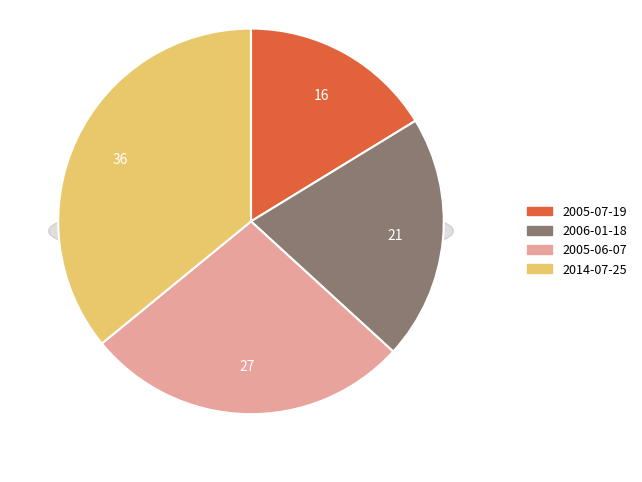

Which category has the smallest portion of the pie?

2005-07-19